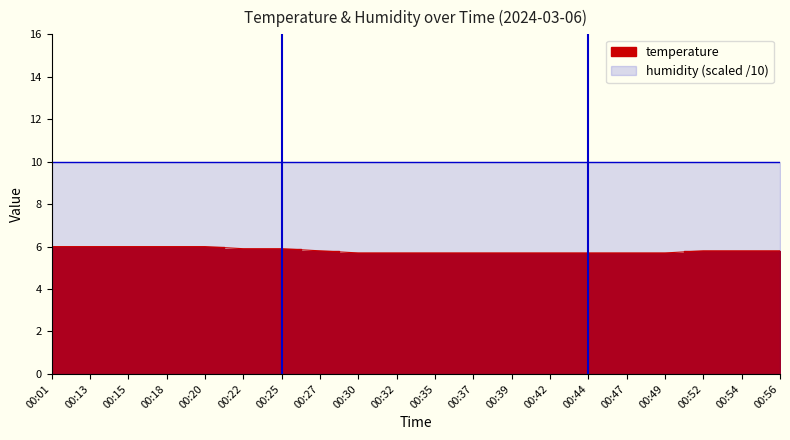

Reading left to right, what are all the values shown in this chart?

00:01=6.0	00:13=6.0	00:15=6.0	00:18=6.0	00:20=6.0	00:22=5.9	00:25=5.9	00:27=5.8	00:30=5.7	00:32=5.7	00:35=5.7	00:37=5.7	00:39=5.7	00:42=5.7	00:44=5.7	00:47=5.7	00:49=5.7	00:52=5.8	00:54=5.8	00:56=5.8